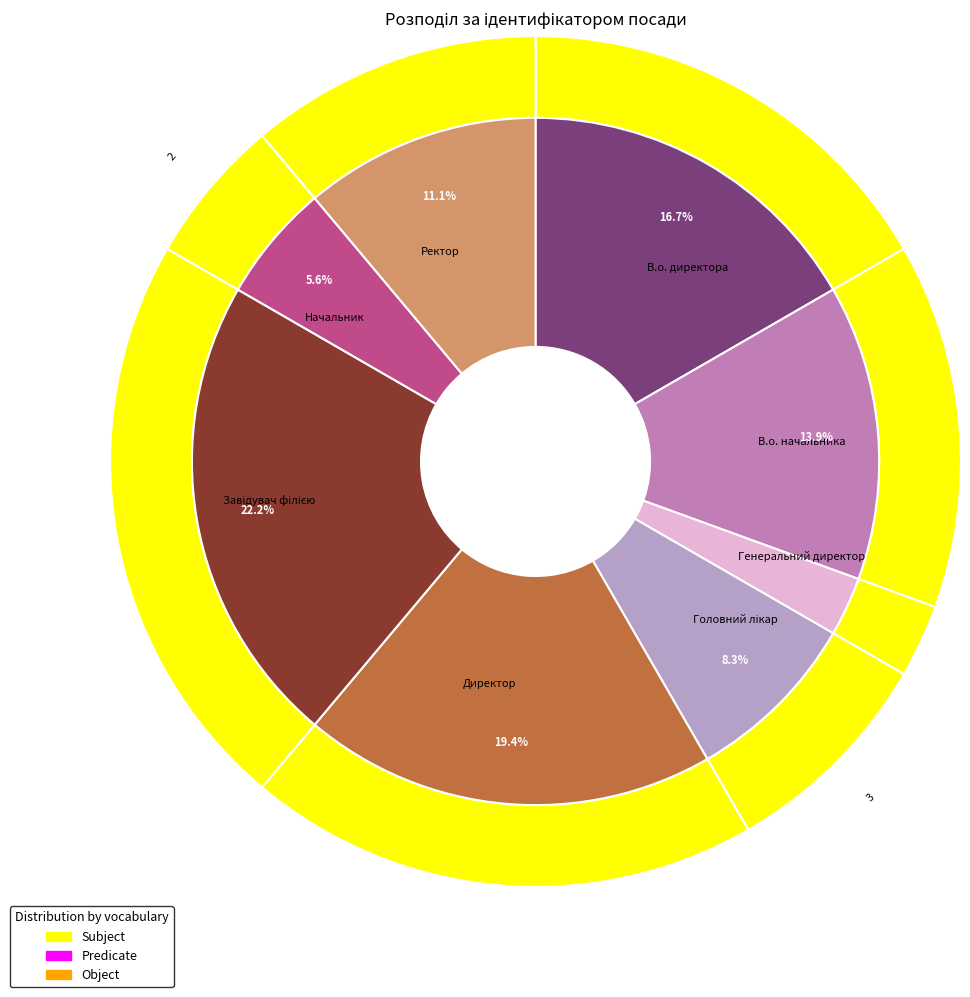

How much of the chart is everything except В.о. начальника?

86.1%